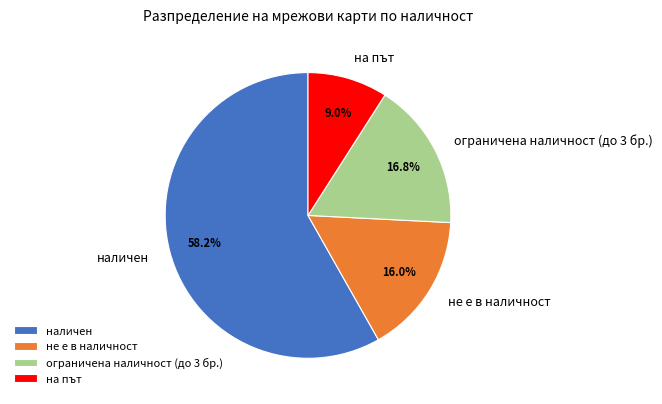

What percentage is NOT represented by ограничена наличност (до 3 бр.)?

83.2%